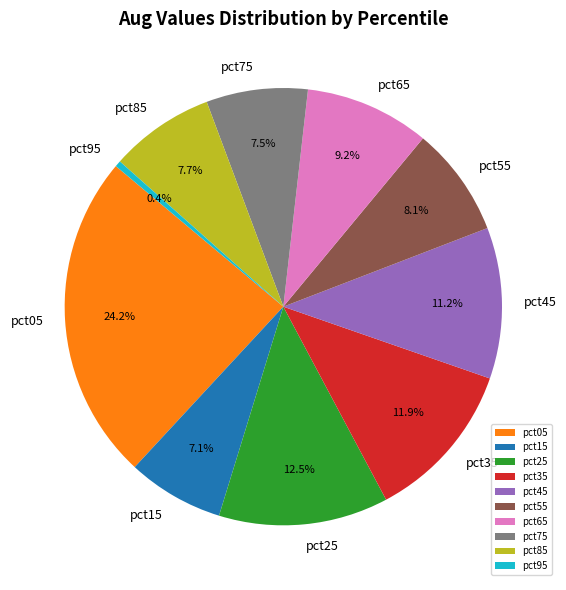

To the nearest percent, what percentage of the pie is pct55?

8%